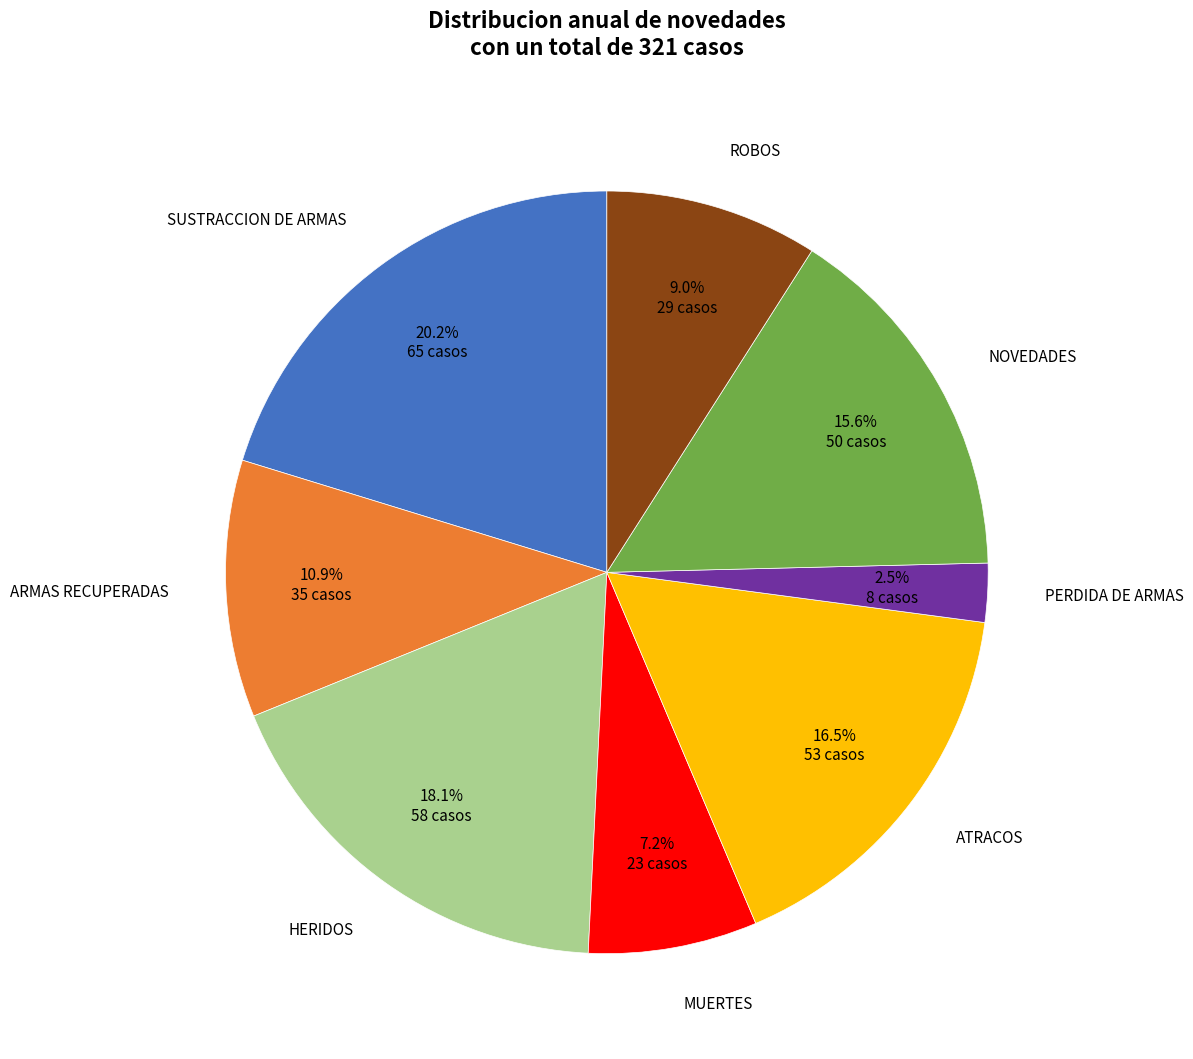

Is there any slice that represents more than half of the pie?

No